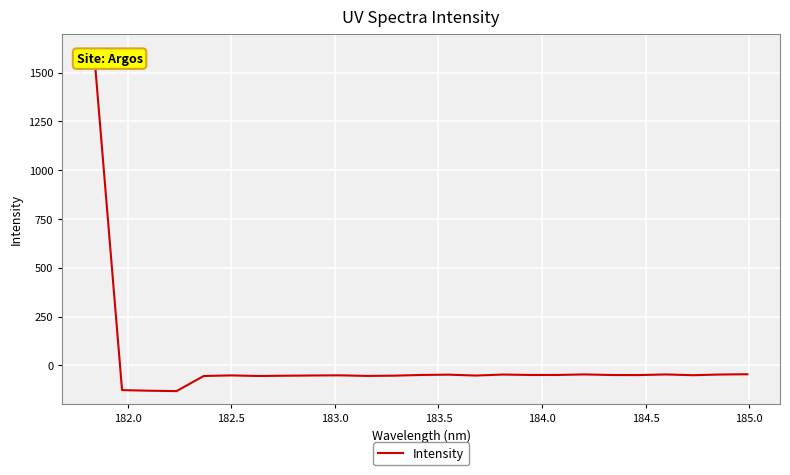

What is the average value?

5.0